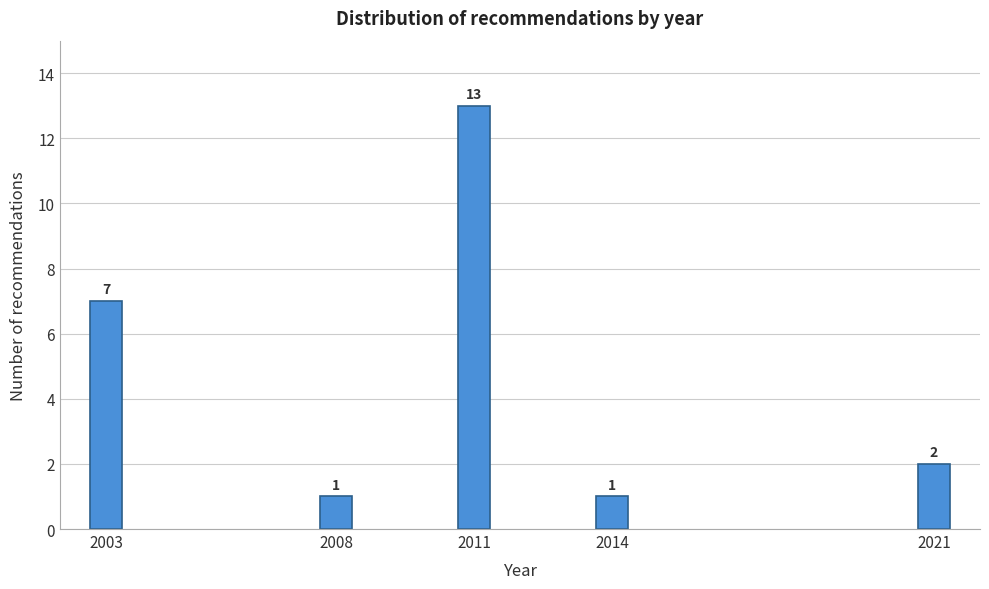

Reading left to right, extract all data points from this chart.

2003=7	2008=1	2011=13	2014=1	2021=2